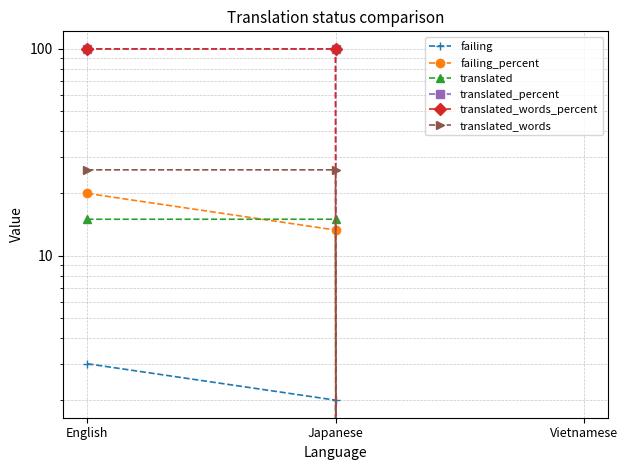

Is it true that failing equals 3.0 at English?

True